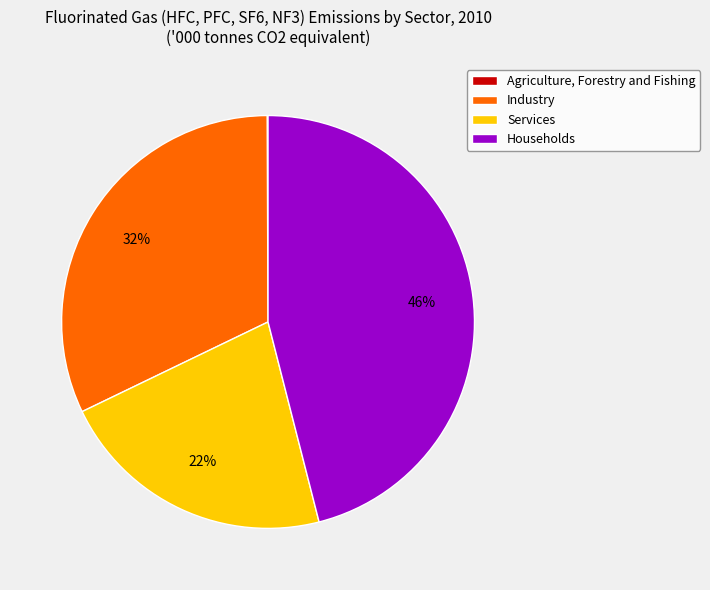

Do Industry and Services together represent more than half of the pie?

Yes